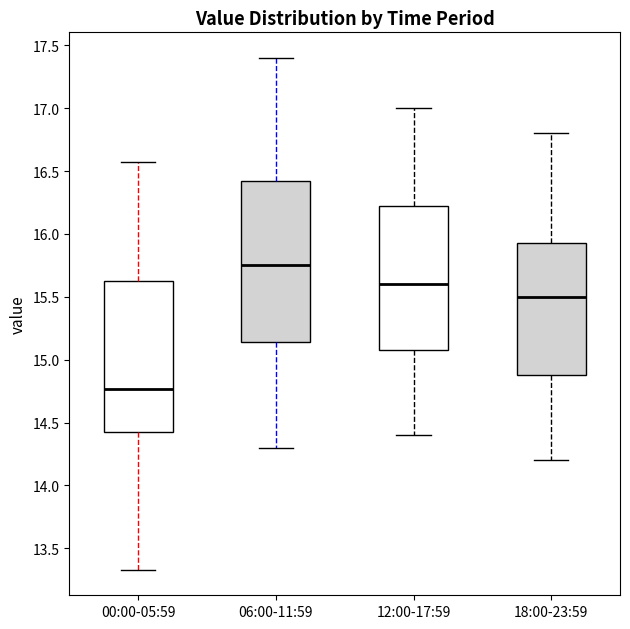

Which box has the lowest median line?

00:00-05:59